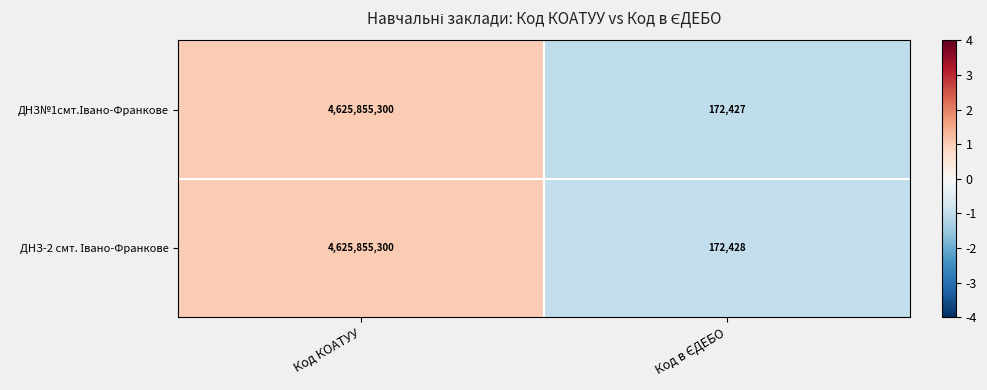

How many distinct data groups are displayed?

2